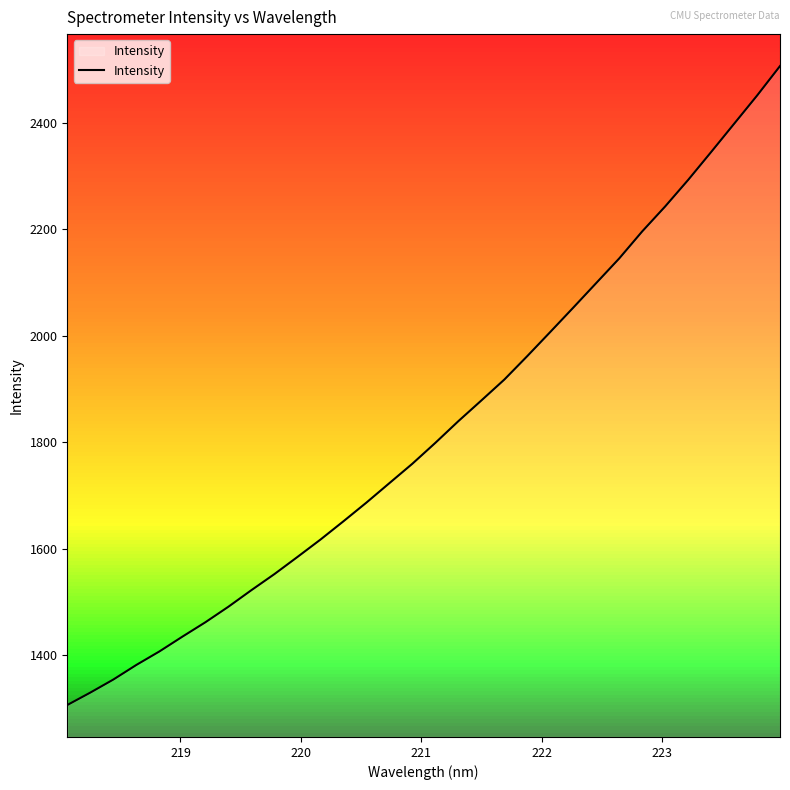

What is the greatest value displayed?

2506.4